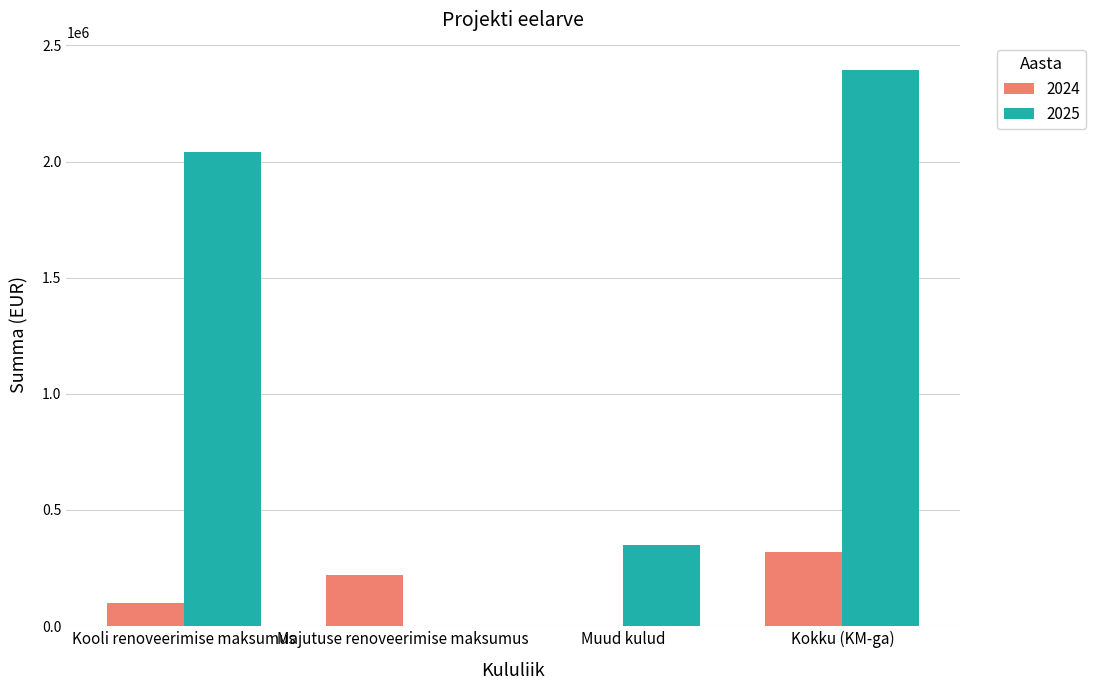

How many groups of bars are there?

4